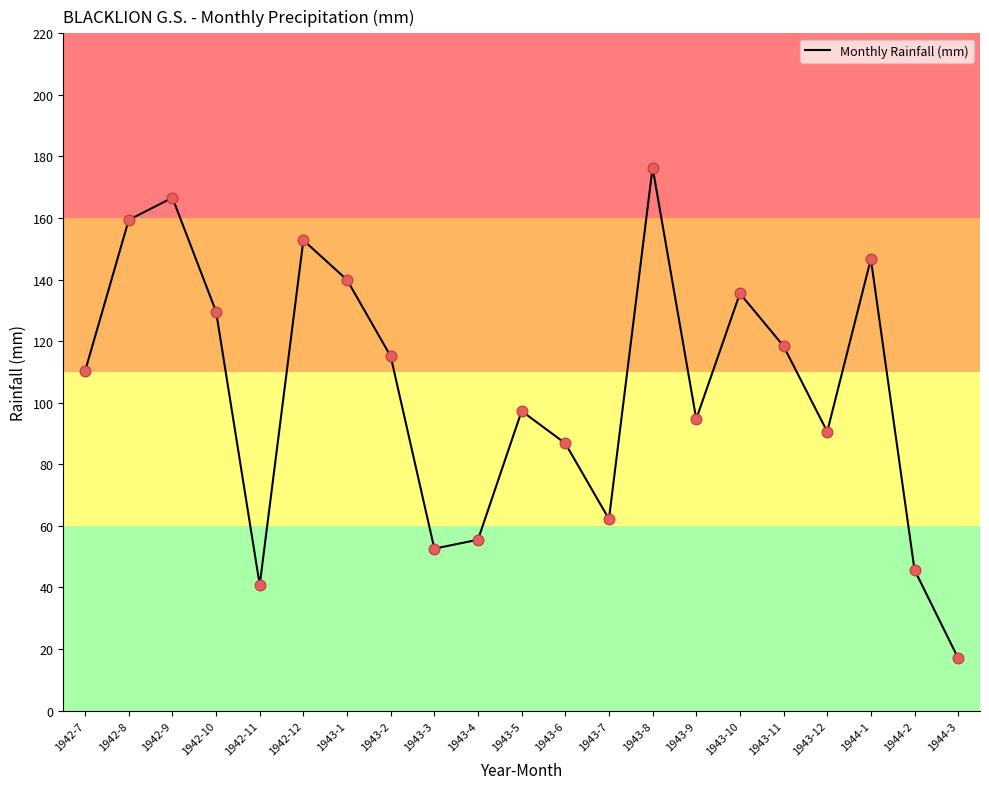

What is the ratio of the value at 1943-4 to the value at 1944-3?

3.3